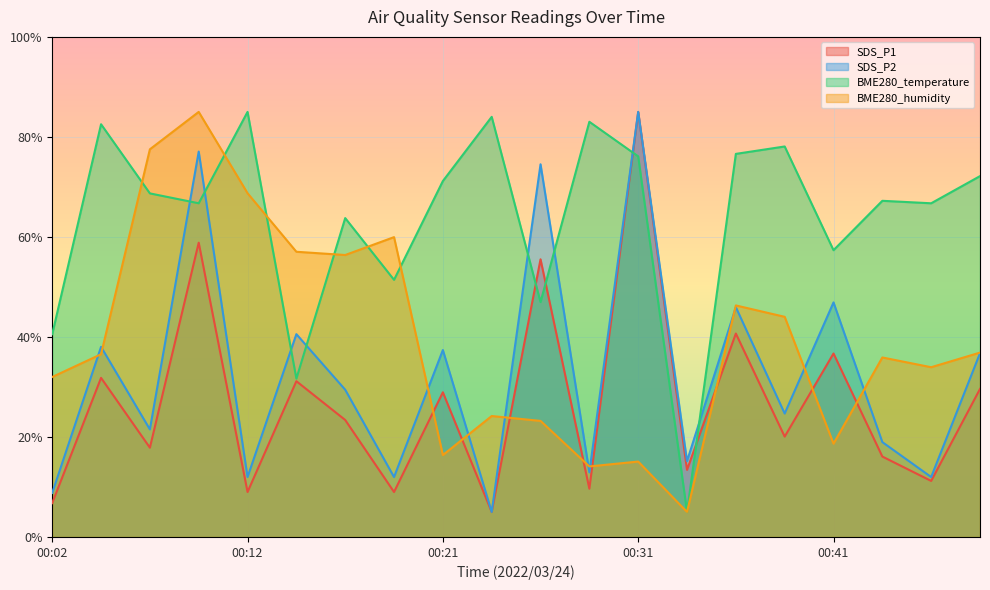

Is it true that BME280_temperature equals 66.7 at 00:09?

True